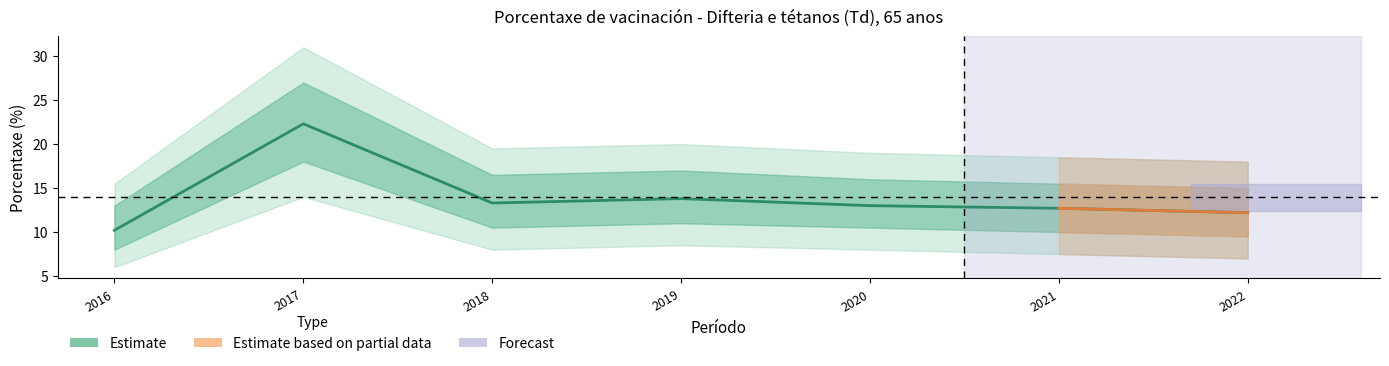

Which has a higher value, 2021 or 2019?

2019